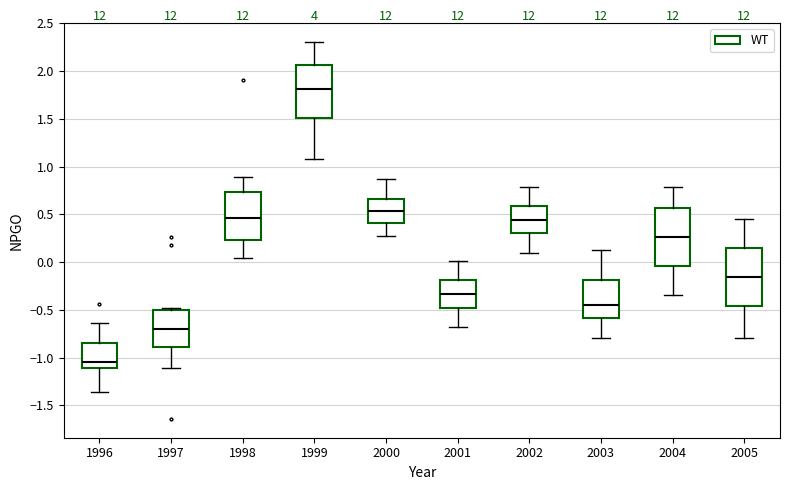

Which box's median line is the lowest?

1996